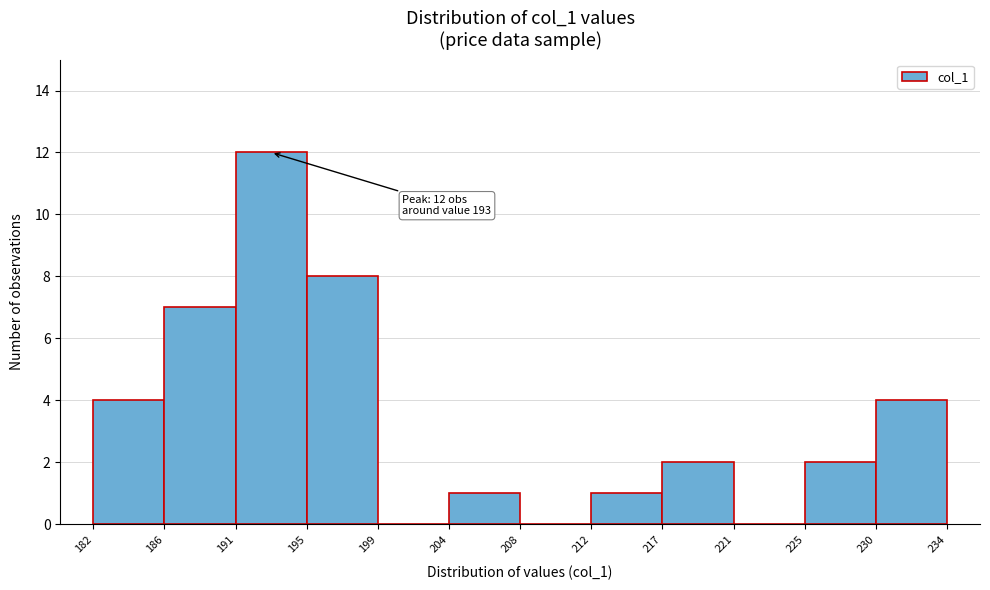

Which range on the x-axis has the tallest bar?

191 to 195